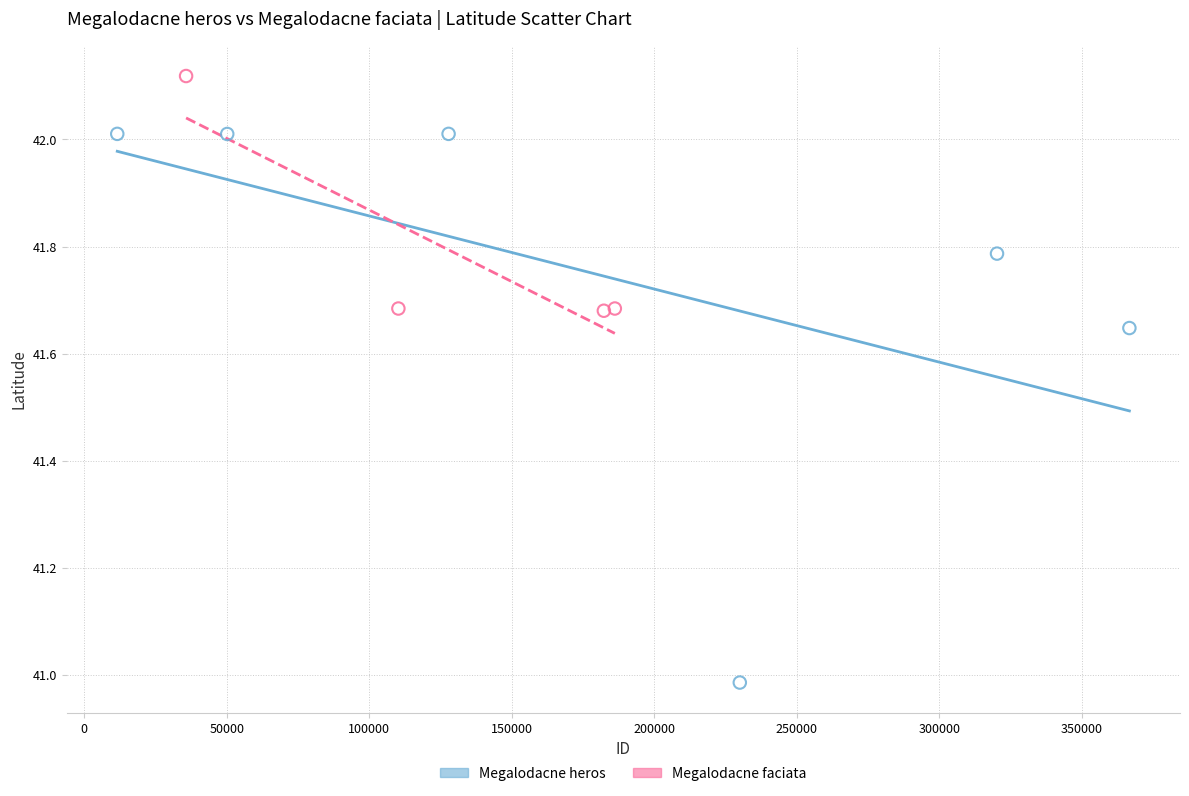

Which series has the widest spread of Y values?

Megalodacne heros